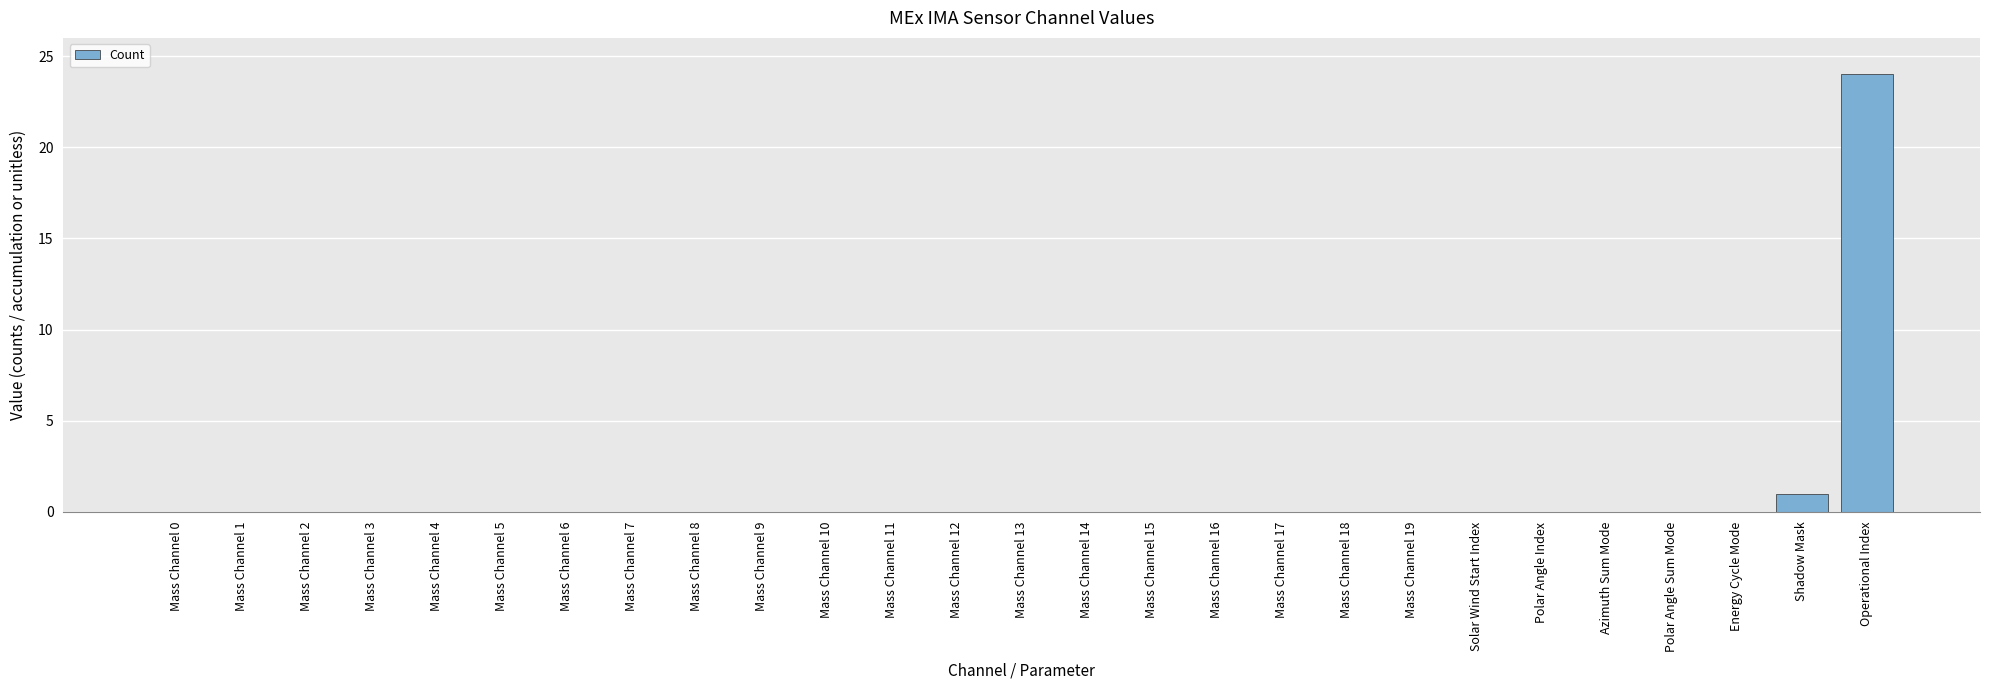

What is the greatest value displayed?

24